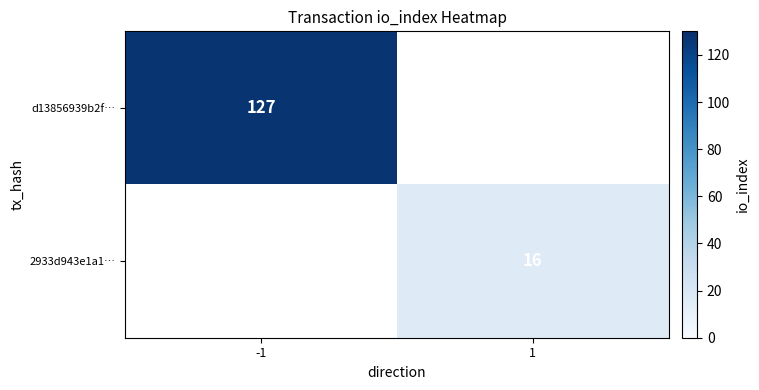

The d13856939b2f… series shows 127 at -1. True or false?

True